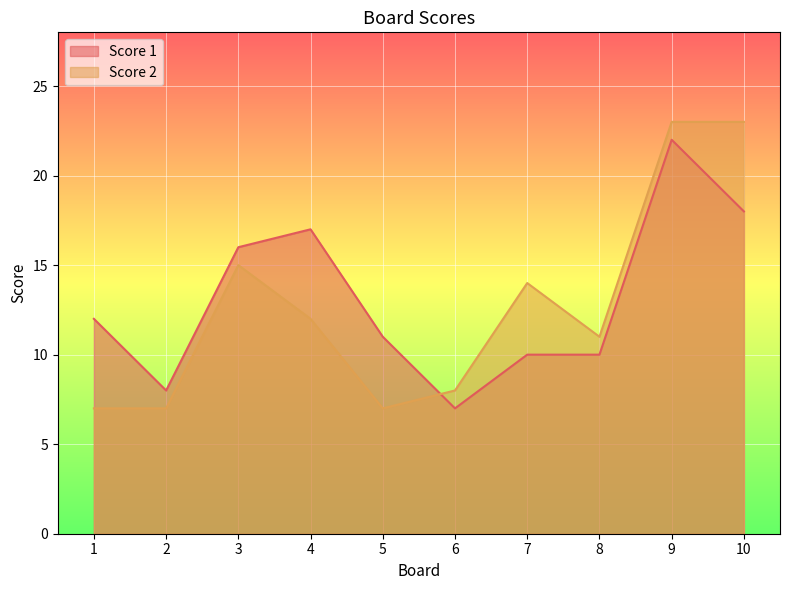

True or false: Score 2 and Score 1 intersect in this chart.

True